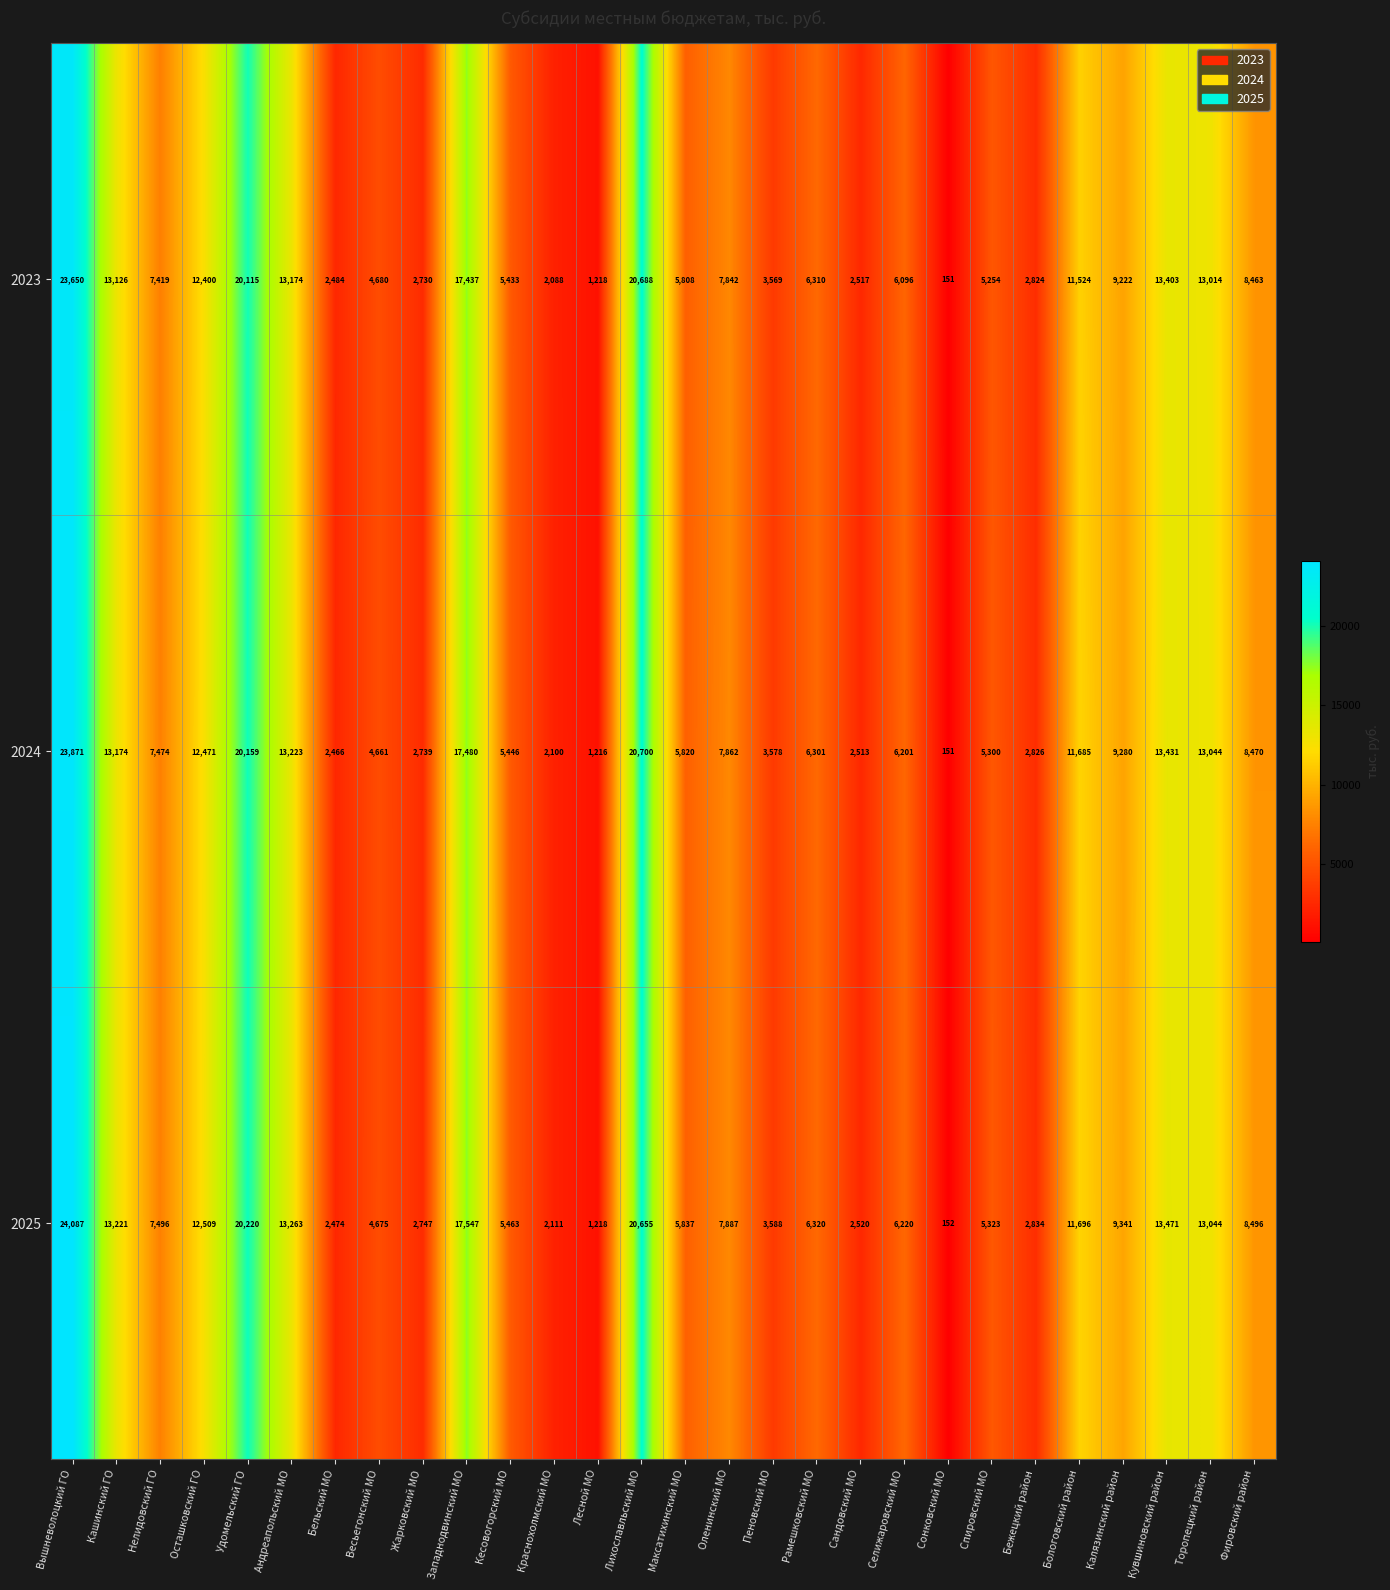

Where does the 2023 series first go above 7419?

Вышневолоцкий ГО